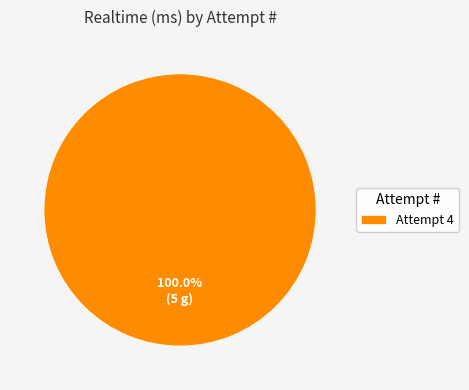

How many segments does this pie chart have?

1